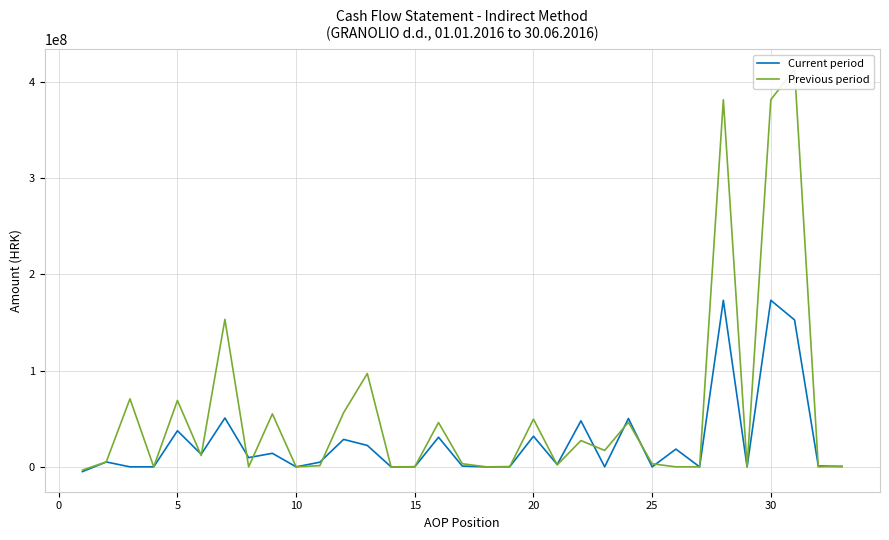

What is the lowest value of the Previous period series?

-3327415.0